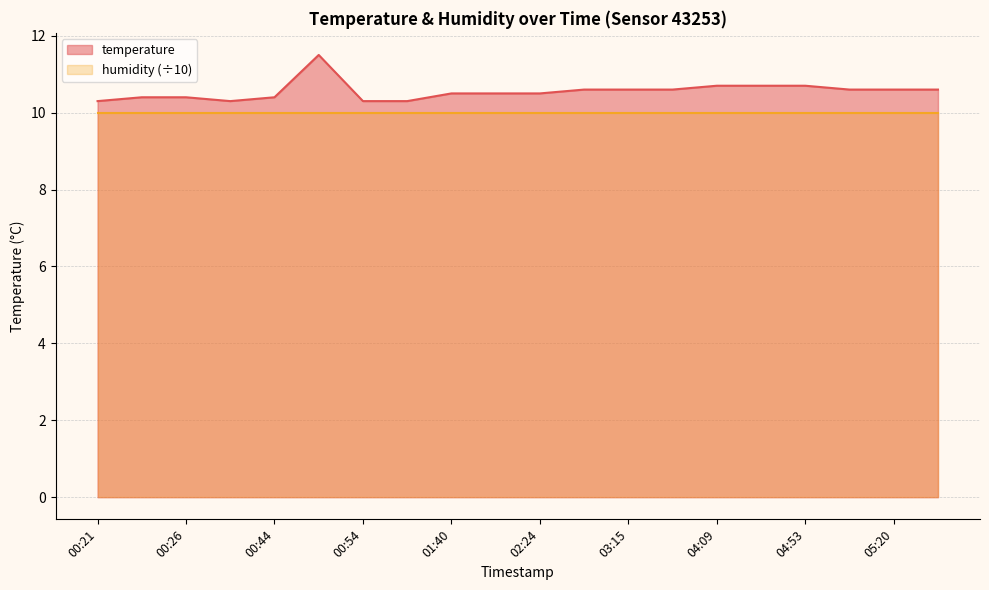

Does the chart have visible grid lines?

Yes